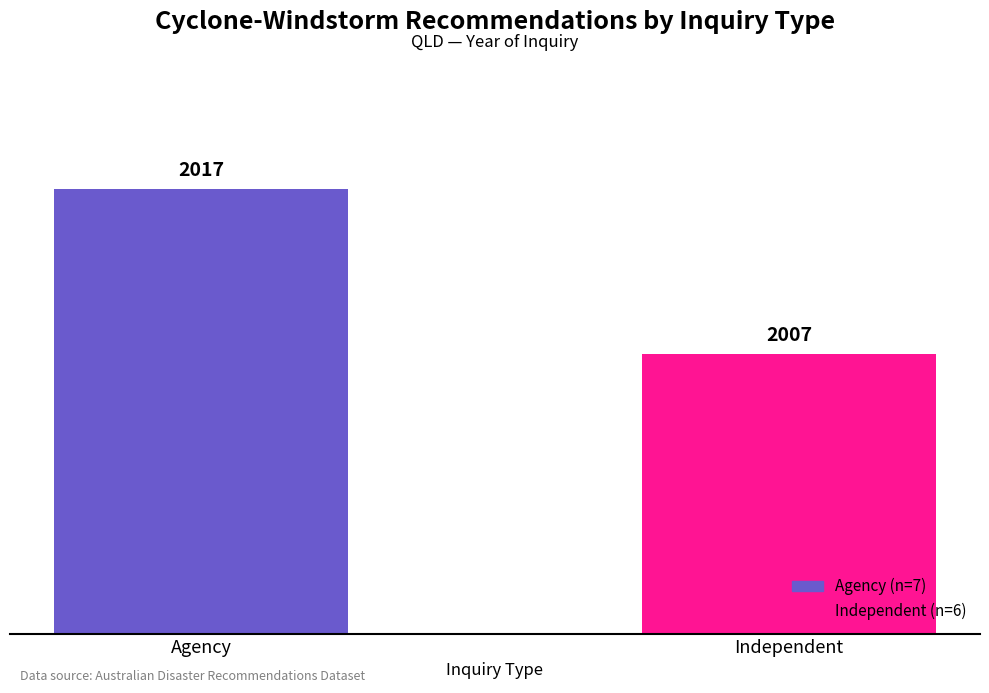

Is it true that the value at Independent is 2007?

True